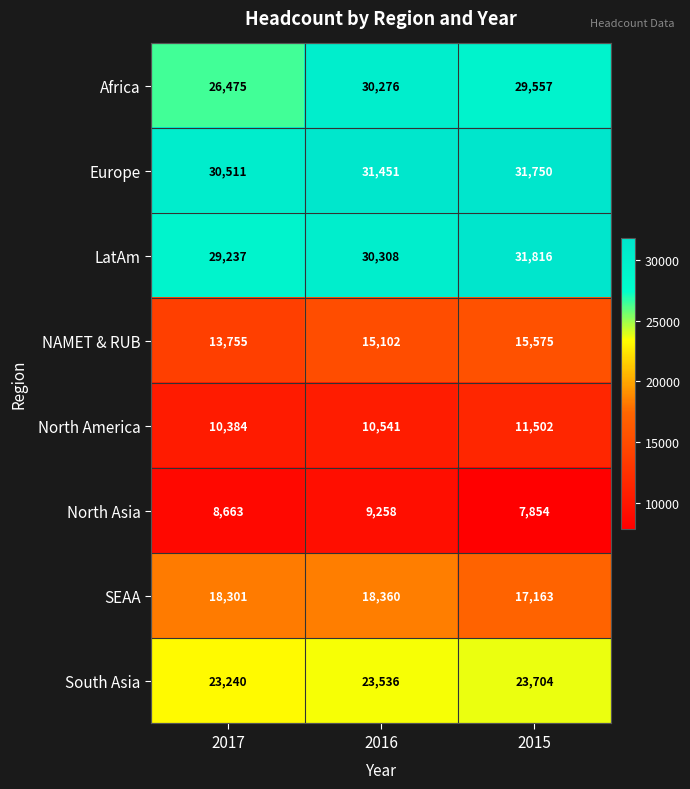

Reading left to right, extract all data points from this chart.

Africa: 26475	30276	29557
Europe: 30511	31451	31750
LatAm: 29237	30308	31816
NAMET & RUB: 13755	15102	15575
North America: 10384	10541	11502
North Asia: 8663	9258	7854
SEAA: 18301	18360	17163
South Asia: 23240	23536	23704